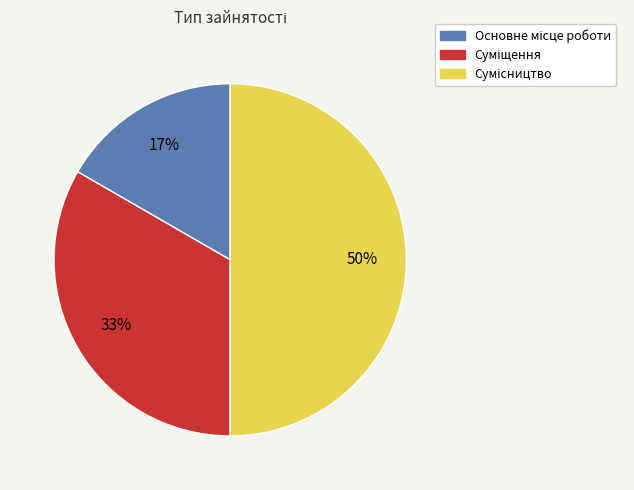

To the nearest percent, what is the difference between the largest and smallest slice percentages?

33%